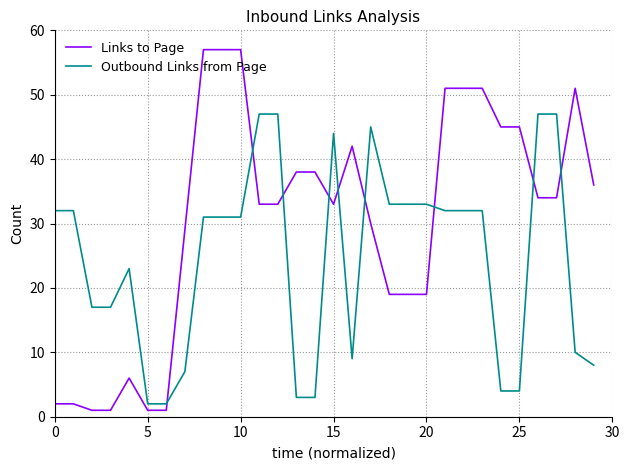

List the series in order of their peak value, highest first.

Links to Page, Outbound Links from Page